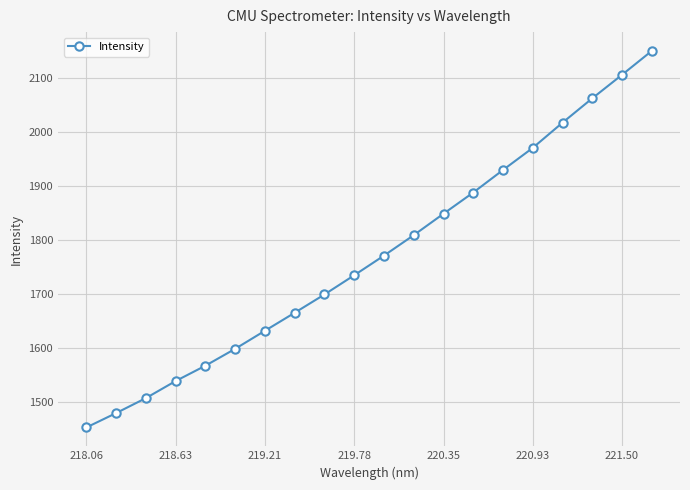

Reading right to left, transcribe all the data shown in this chart.

2149.3	2105.1	2061.7	2016.8	1970.2	1929.4	1887.8	1848.6	1809.0	1771.2	1734.9	1699.4	1665.6	1632.4	1599.0	1567.8	1539.5	1507.9	1480.3	1453.7